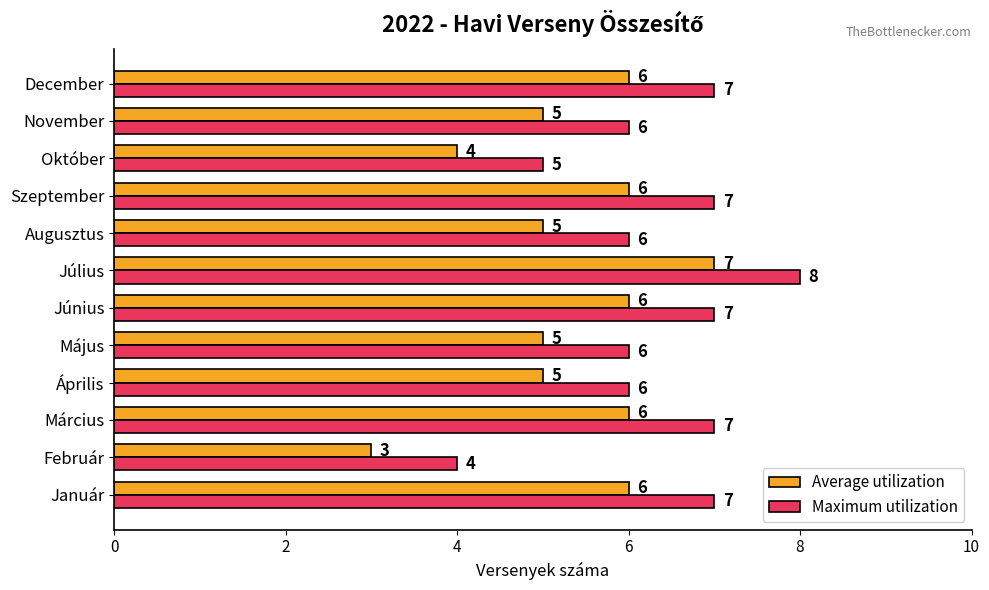

What is the sum of all Average utilization values?

64